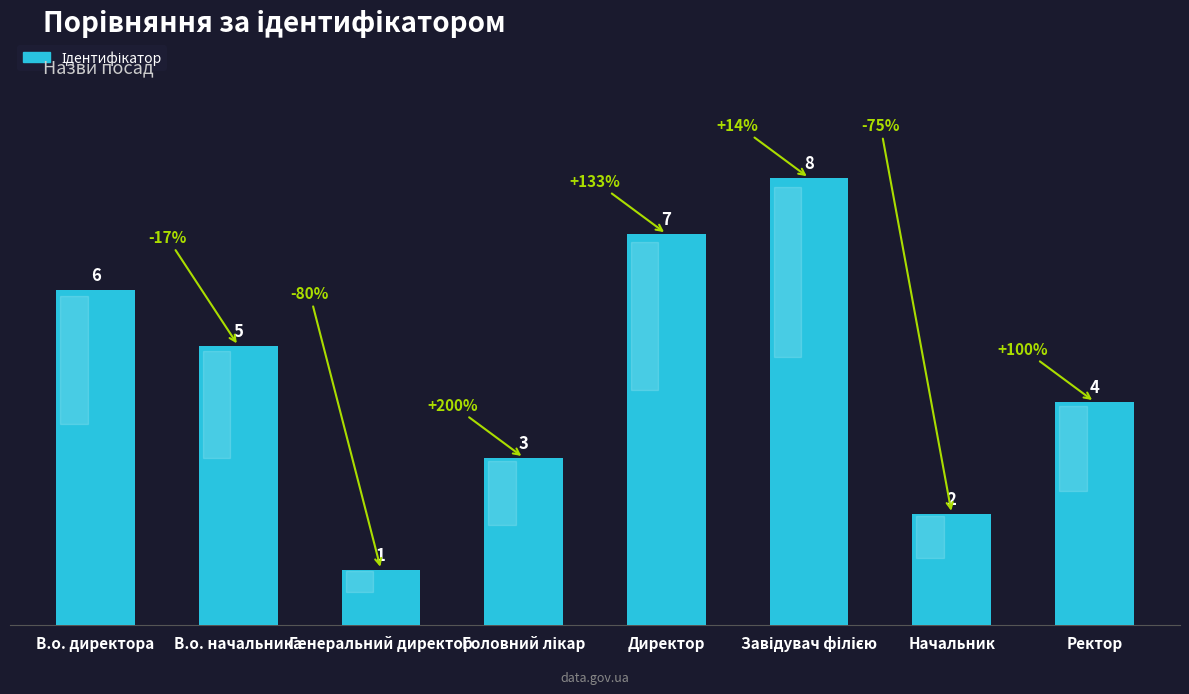

Which category has the lowest value across all series?

Генеральний директор